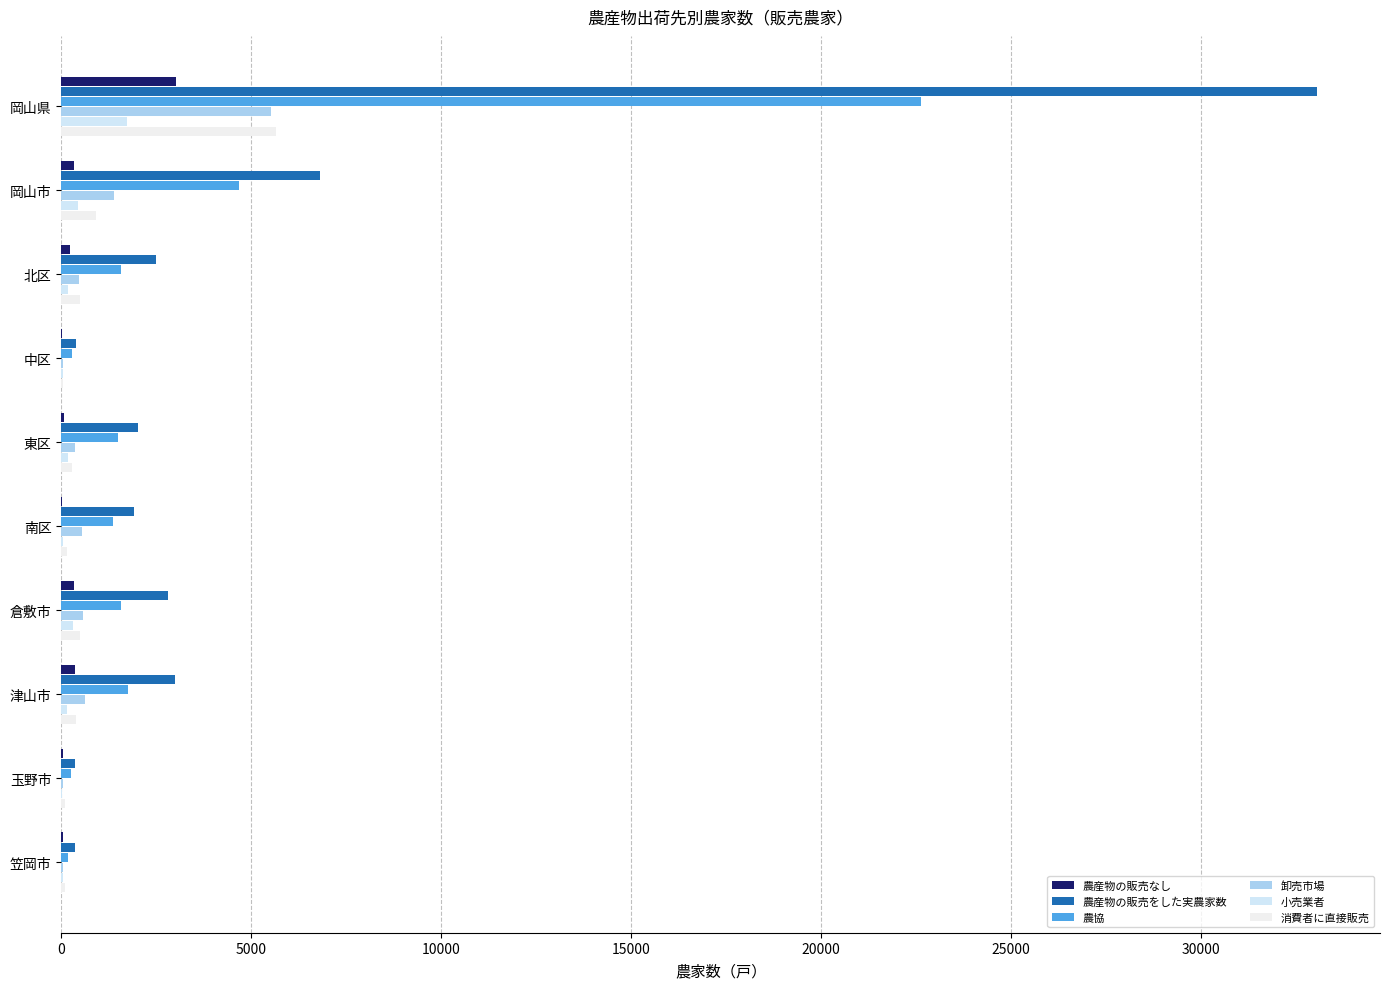

How many distinct data groups are displayed?

6